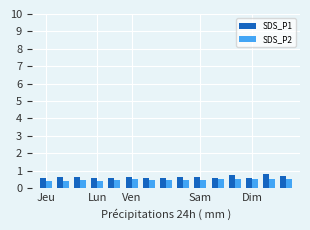

At how many categories does at least one series exceed 0?

15